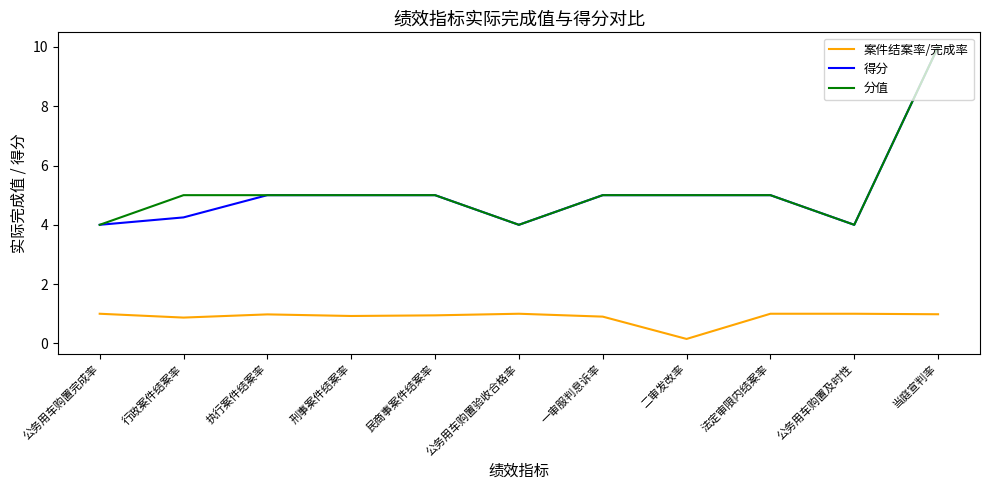

What is the difference between the maximum and minimum values in the 得分 series?

6.0